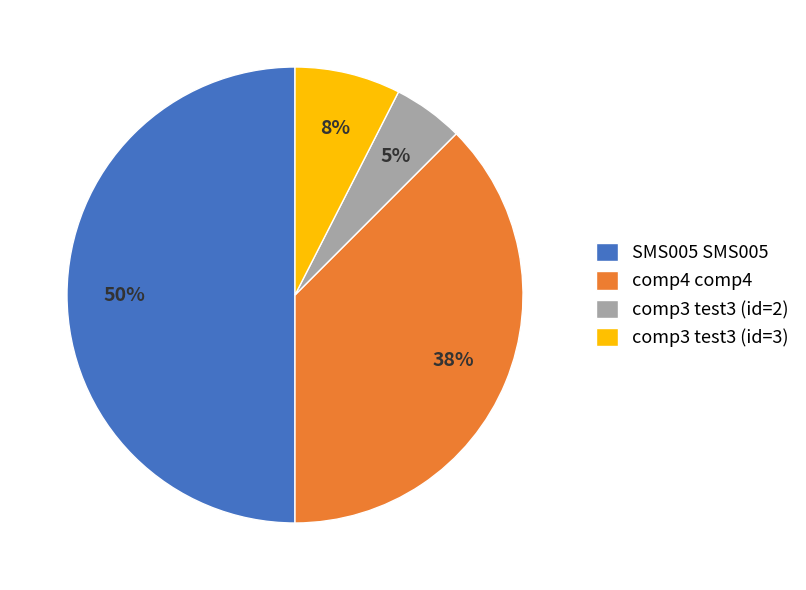

What percentage is the SMS005 SMS005 slice, to the nearest percent?

50%